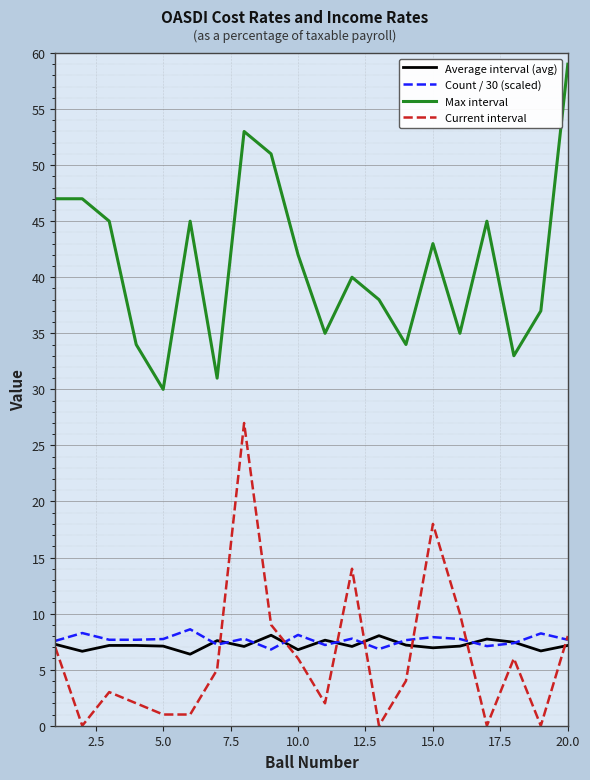

Is this an area chart (filled region under the line)?

No